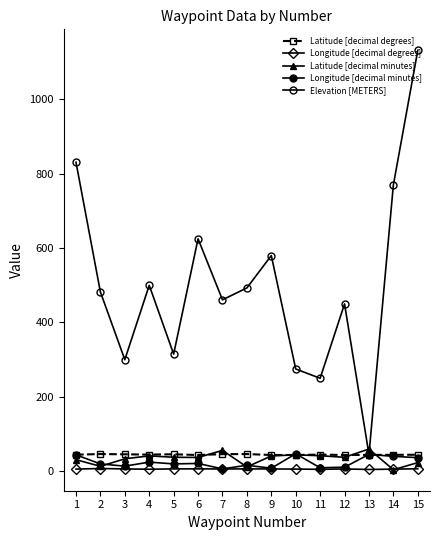

Rank the series at 13 from highest to lowest value.

Latitude [decimal minutes], Longitude [decimal minutes], Elevation [METERS], Latitude [decimal degrees], Longitude [decimal degrees]